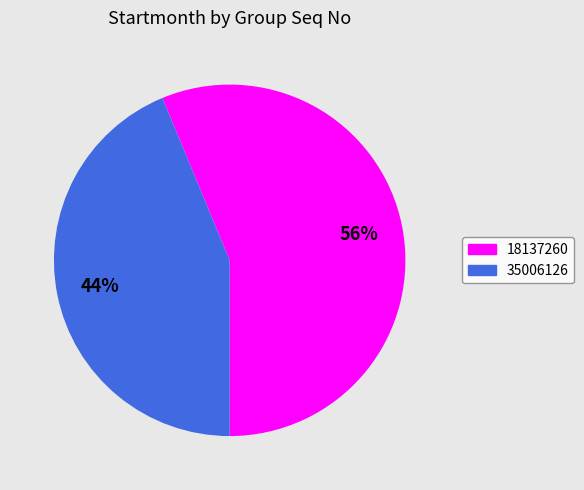

How many segments does this pie chart have?

2